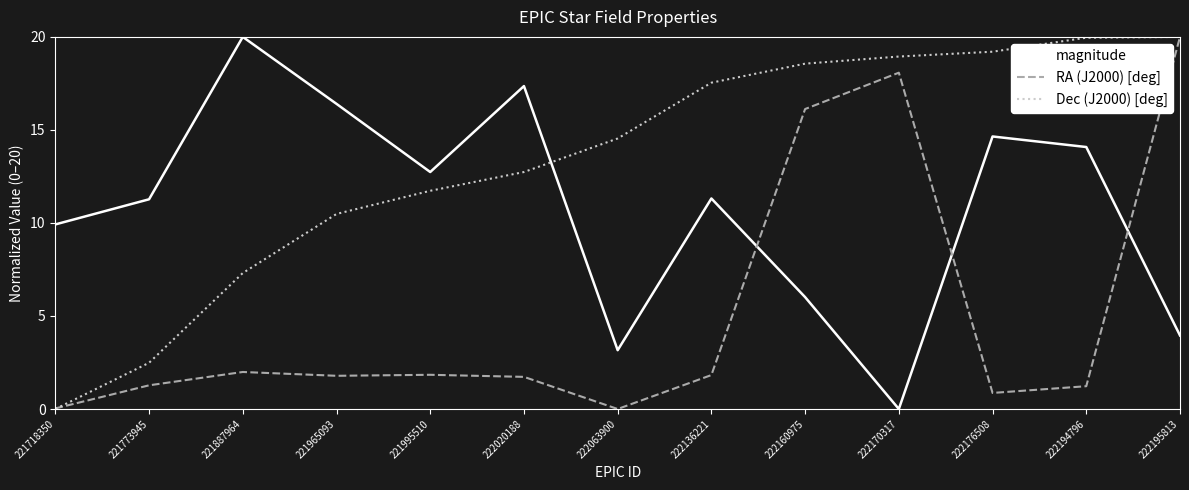

Between 221887964 and 222020188, which series saw the biggest shift?

Dec (J2000) [deg]